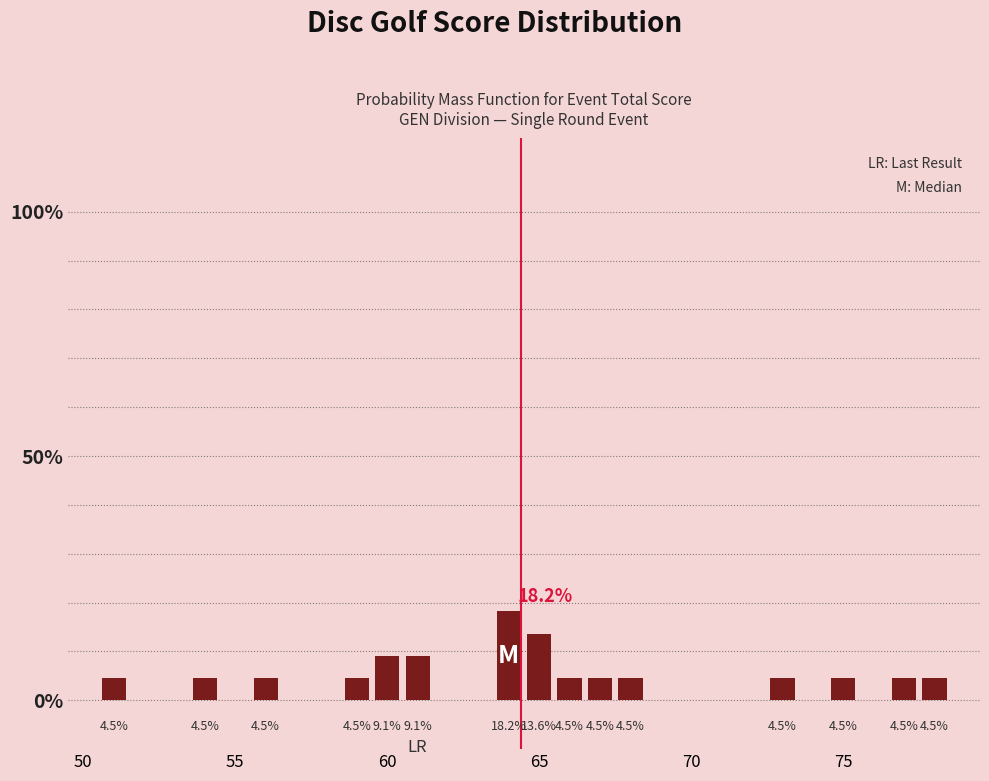

What is the maximum value shown in the chart?

18.2